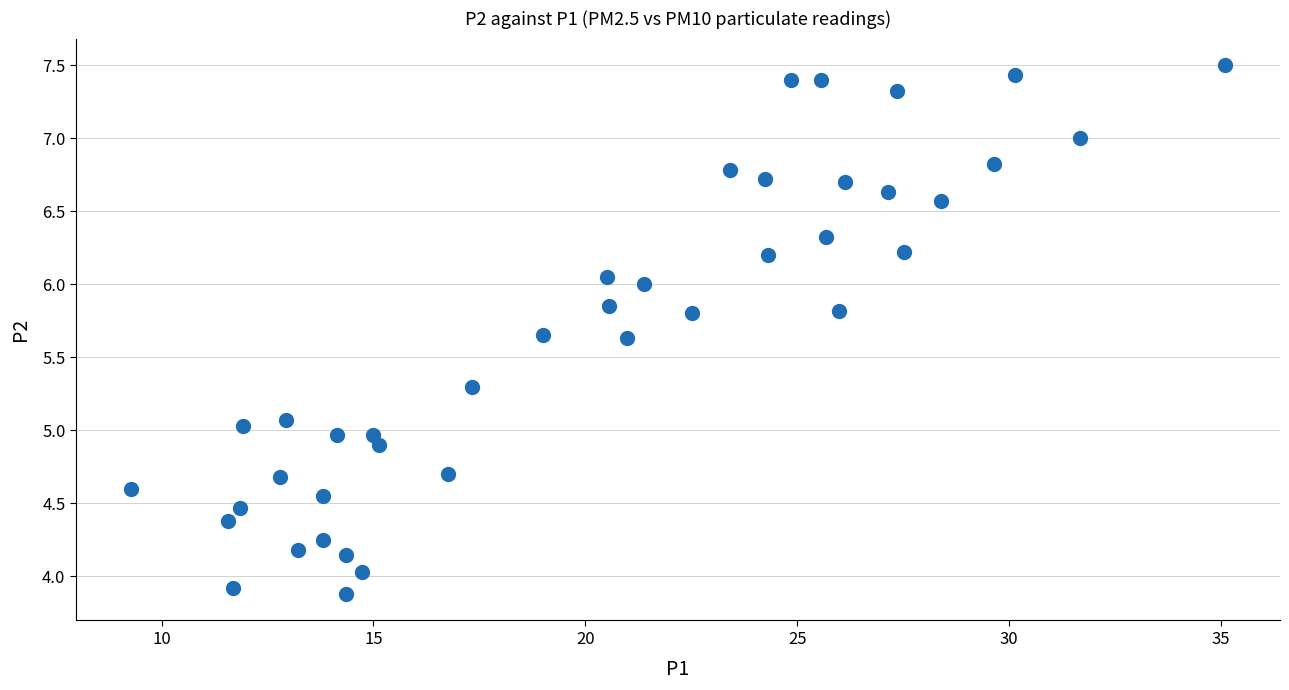

What is the range of X values (max minus min)?

25.8